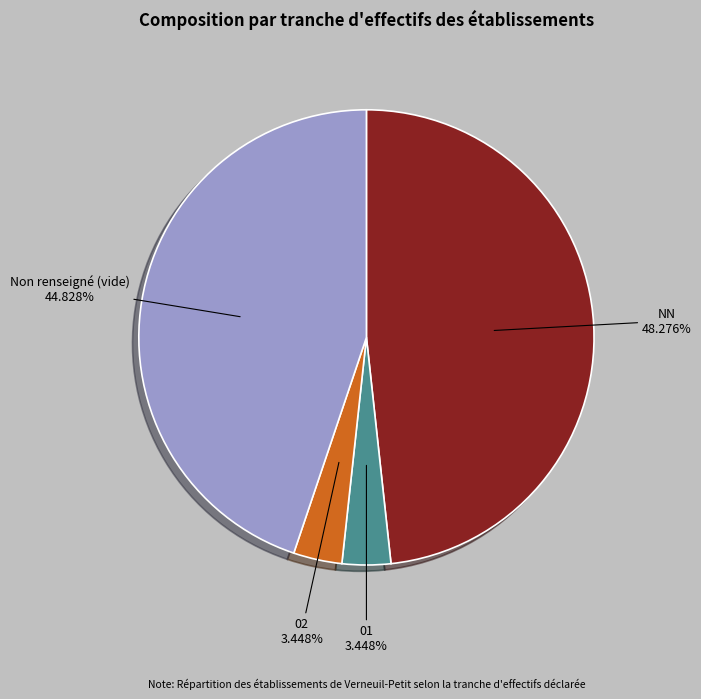

Is there a majority slice in this chart?

No